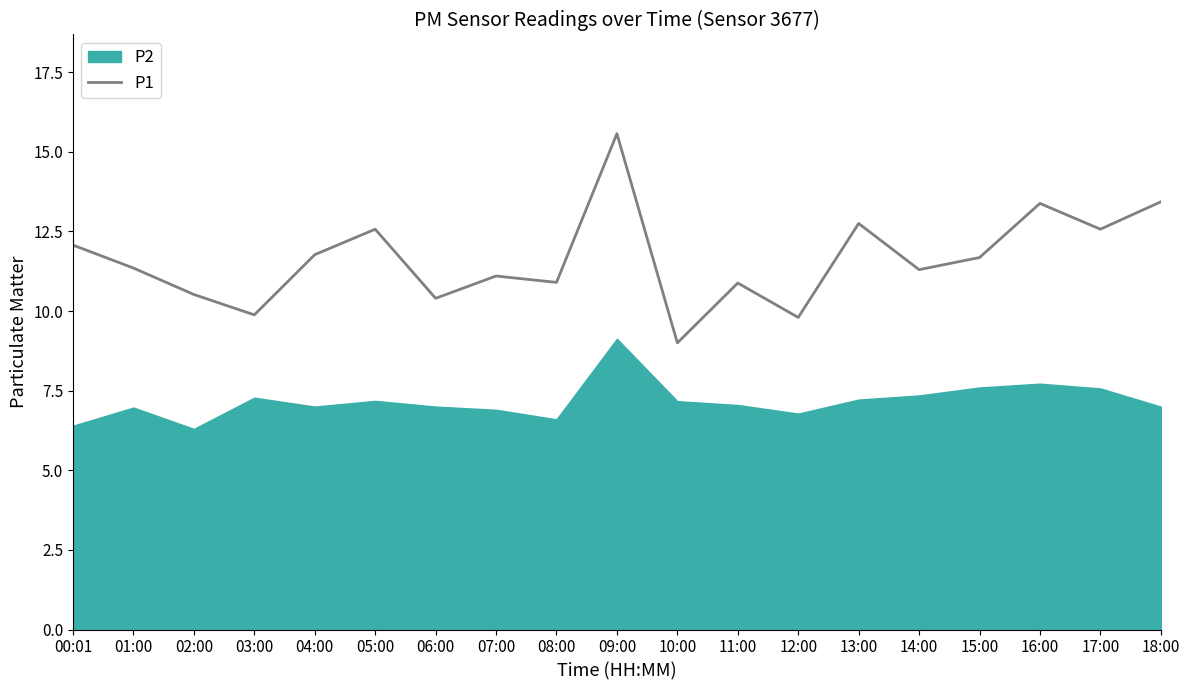

Read the value at 17:00.

12.6